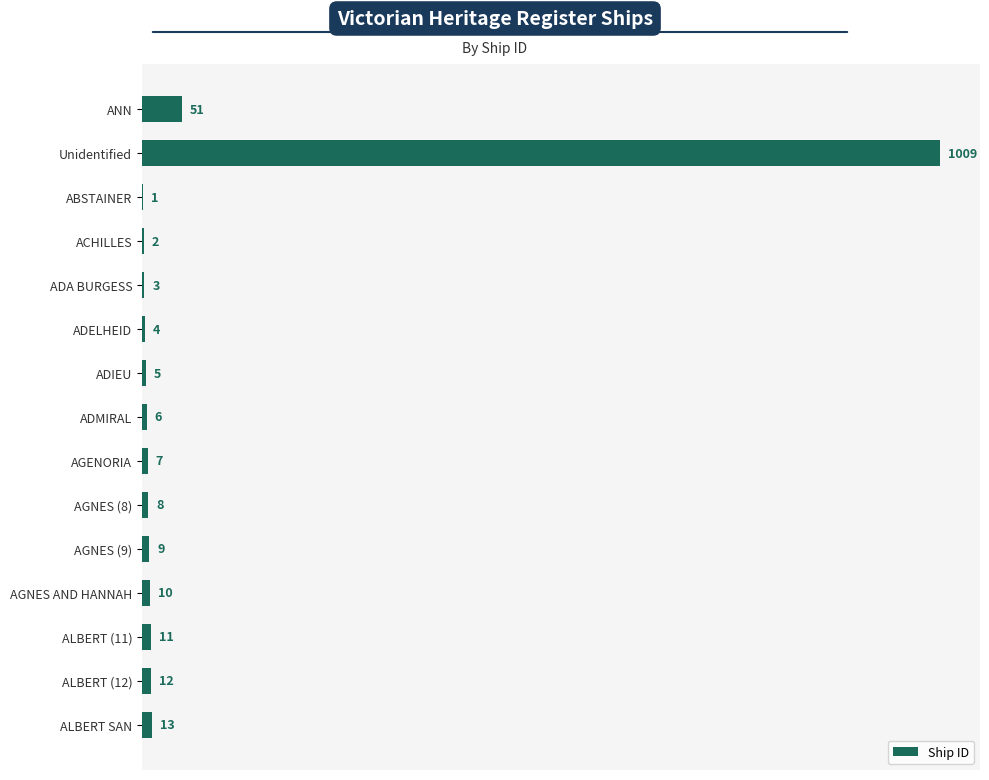

What is the sum of the values at AGNES (8) and AGNES AND HANNAH?

18